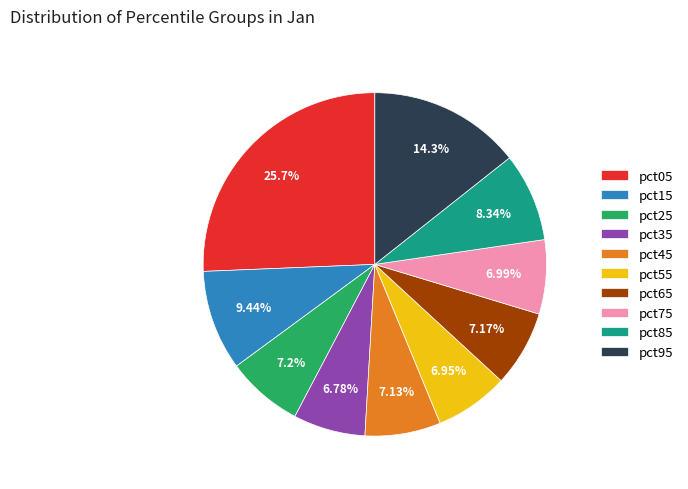

Does pct35 account for over 50% of the chart?

No